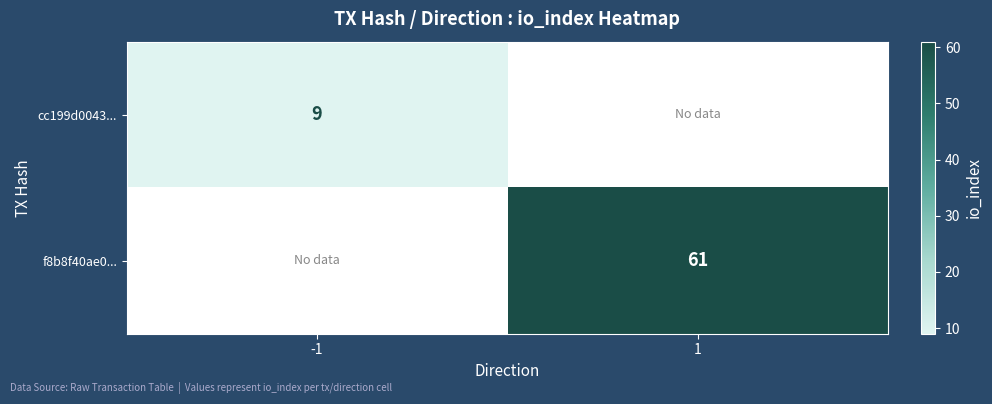

True or false: cc199d0043... has a value of 9 at -1.

True